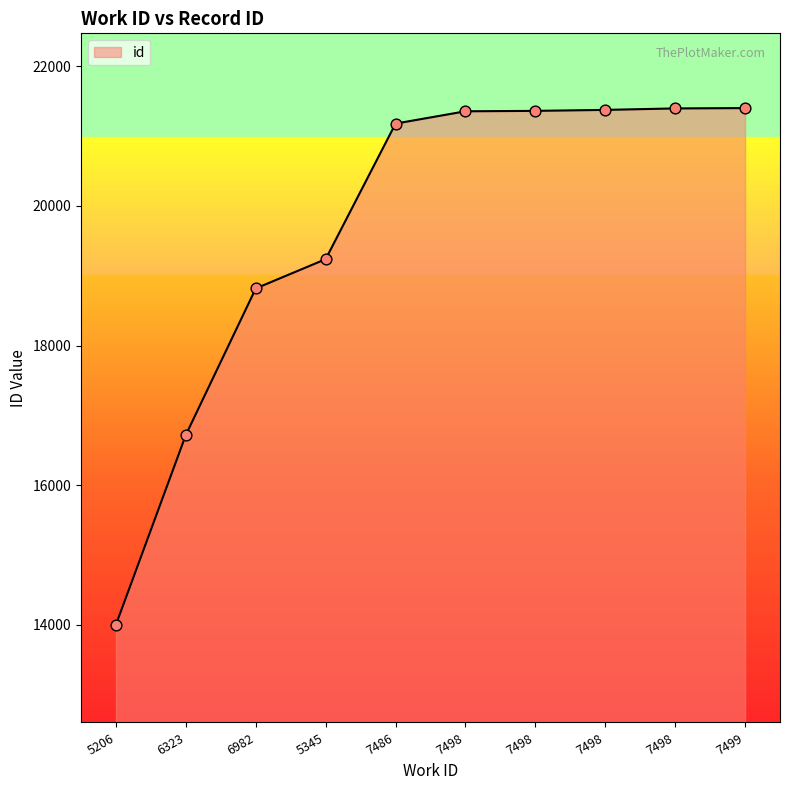

Which has a higher value, 7499 or 5206?

7499